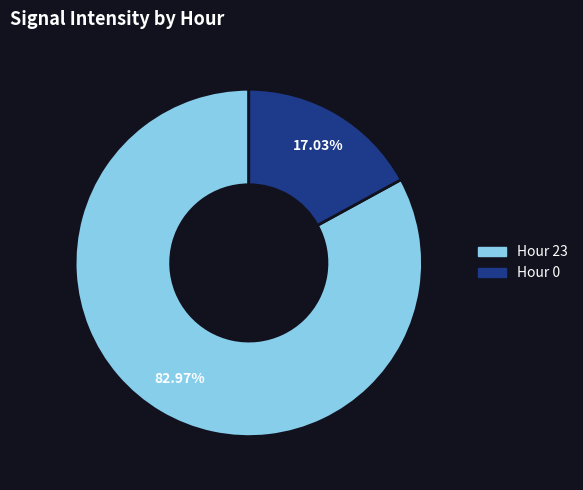

Is the sum of Hour 23 and Hour 0 greater than half?

Yes